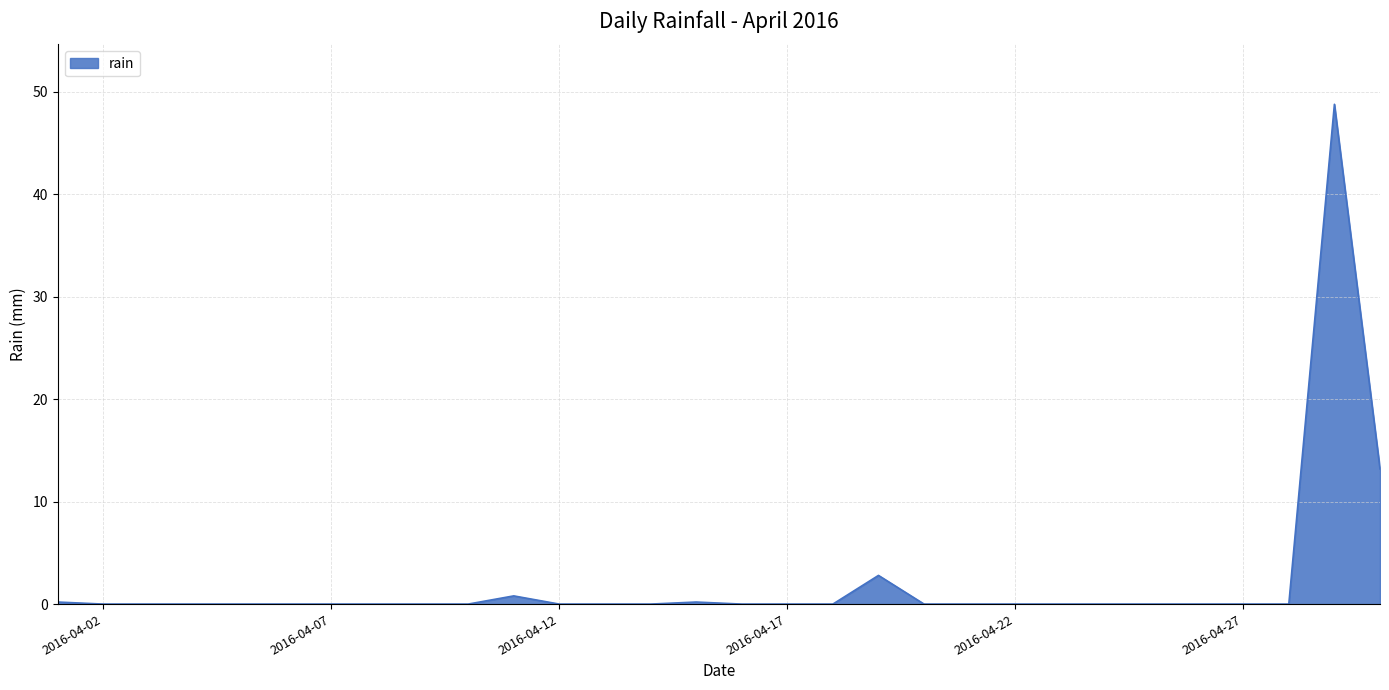

Does the chart display data point markers on the line(s)?

No